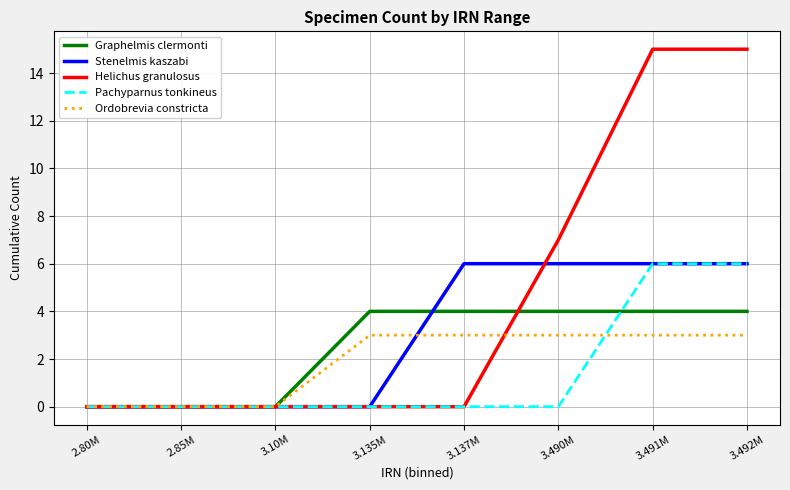

How many Ordobrevia constricta values are between 0 and 3?

8